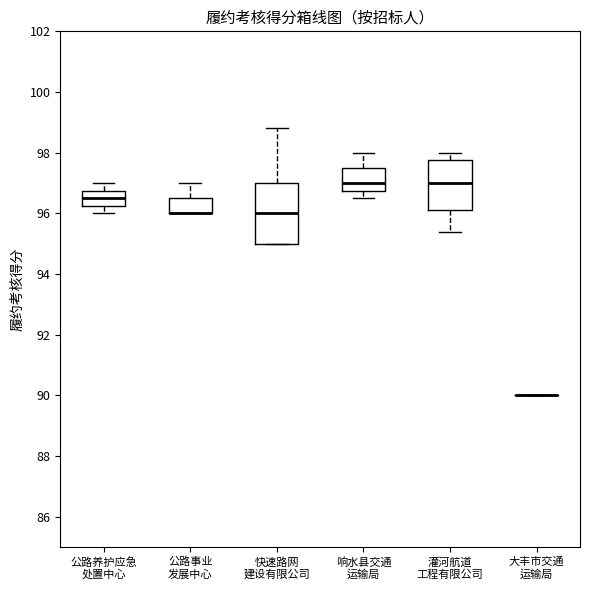

Reading left to right, transcribe this box plot: for each box, give where its median line is, the range the box spans, and where its two whiskers end, as read against the y-axis. The values are not printed on the chart, so give them approximately, as read against the axis.

公路养护应急 处置中心: median 96.6, box 96.2 to 96.8, whiskers 96.0 to 97.0
公路事业 发展中心: median 96.0 (drawn on the box's lower edge), box 96.0 to 96.6, whiskers 96.0 to 97.0
快速路网 建设有限公司: median 96.0, box 95.0 to 97.0, whiskers 95.0 to 98.8
响水县交通 运输局: median 97.0, box 96.8 to 97.6, whiskers 96.6 to 98.0
灌河航道 工程有限公司: median 97.0, box 96.2 to 97.8, whiskers 95.4 to 98.0
大丰市交通 运输局: box collapsed to a line at 90.0, whiskers 90.0 to 90.0